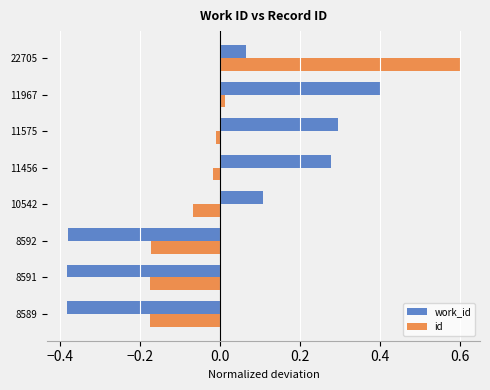

At 8589, list the series in order from smallest to largest.

work_id, id